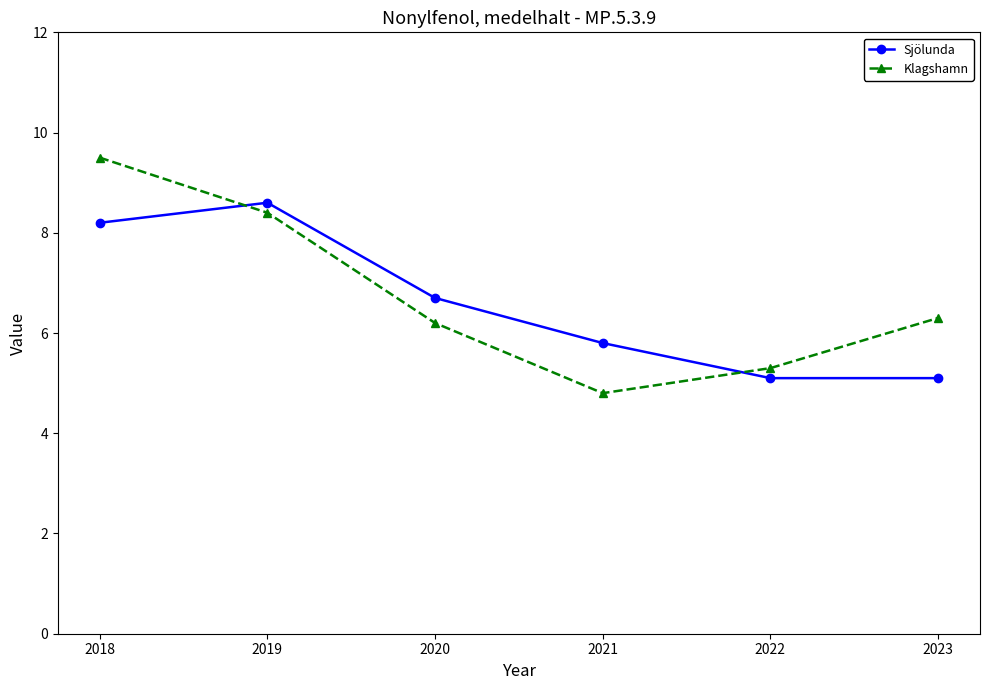

What are all the series names shown in the legend?

Sjölunda, Klagshamn